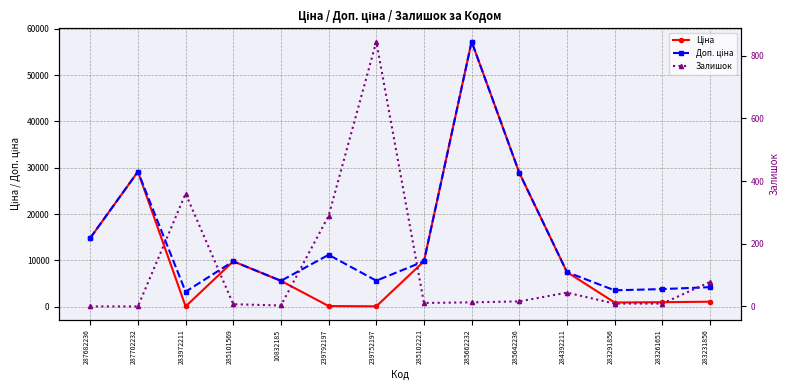

Read the Ціна value at 239792197.

111.8